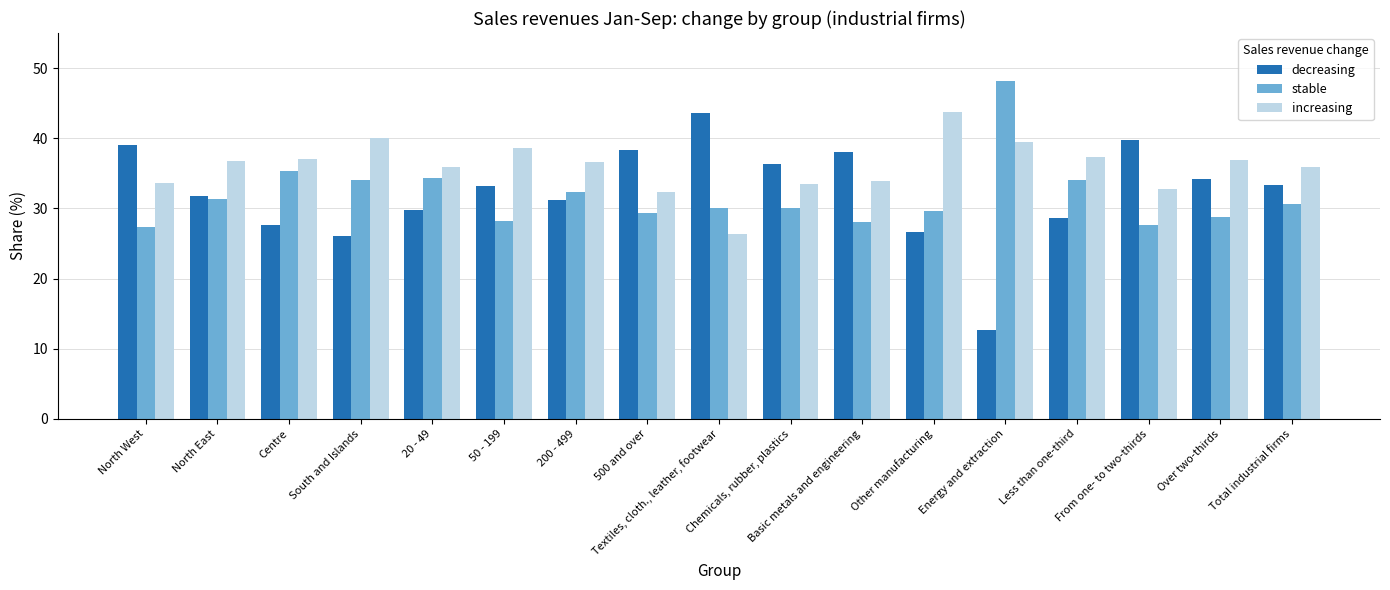

What value does the stable series have at 200 - 499?

32.3